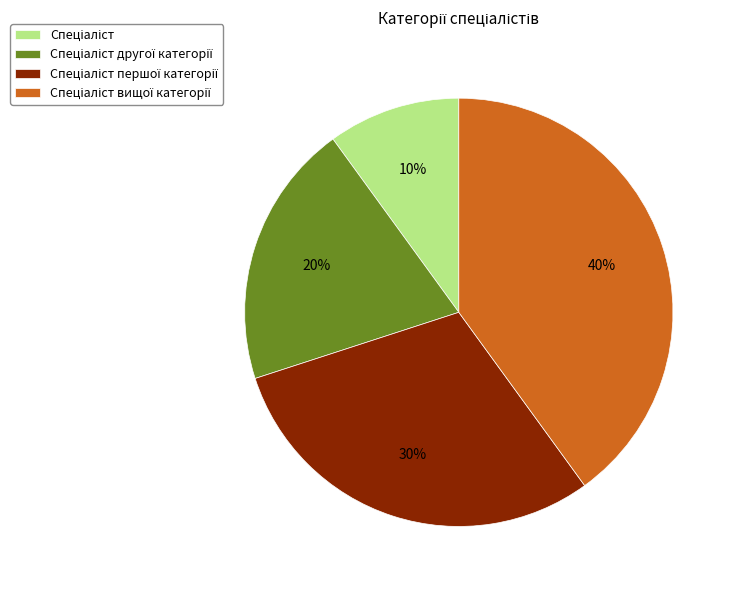

Is there a majority slice in this chart?

No